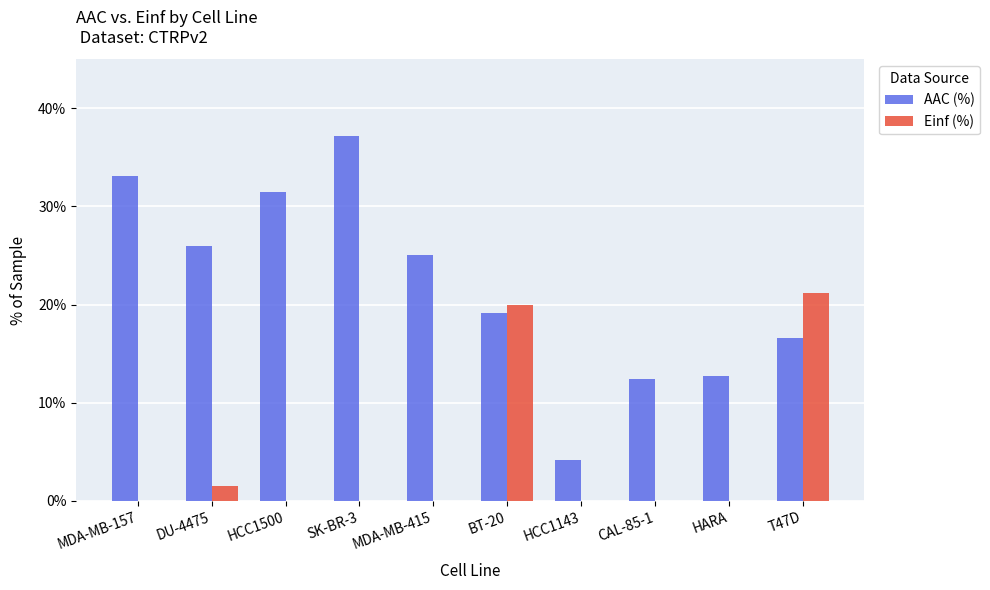

Is it true that AAC (%) equals 1.1 at HCC1143?

False